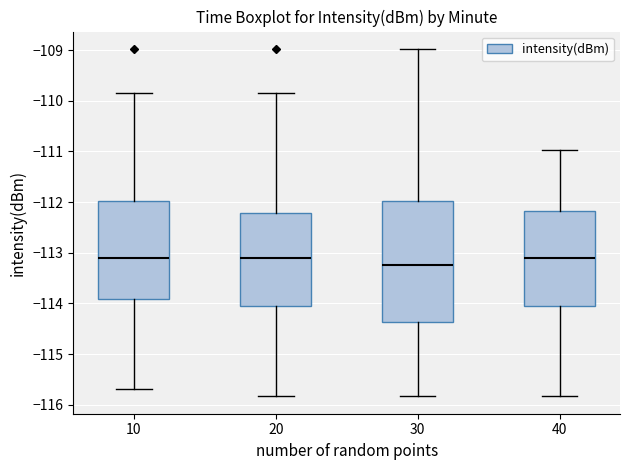

Reading left to right, read every box against the y-axis: the position of its median line, the range the box covers, and the ends of its whiskers. The values are not printed on the chart, so give them approximately, as read against the axis.

10: median -113.1, box -113.9 to -112.0, whiskers -115.7 to -109.8
20: median -113.1, box -114.0 to -112.2, whiskers -115.8 to -109.8
30: median -113.2, box -114.4 to -112.0, whiskers -115.8 to -109.0
40: median -113.1, box -114.0 to -112.2, whiskers -115.8 to -111.0